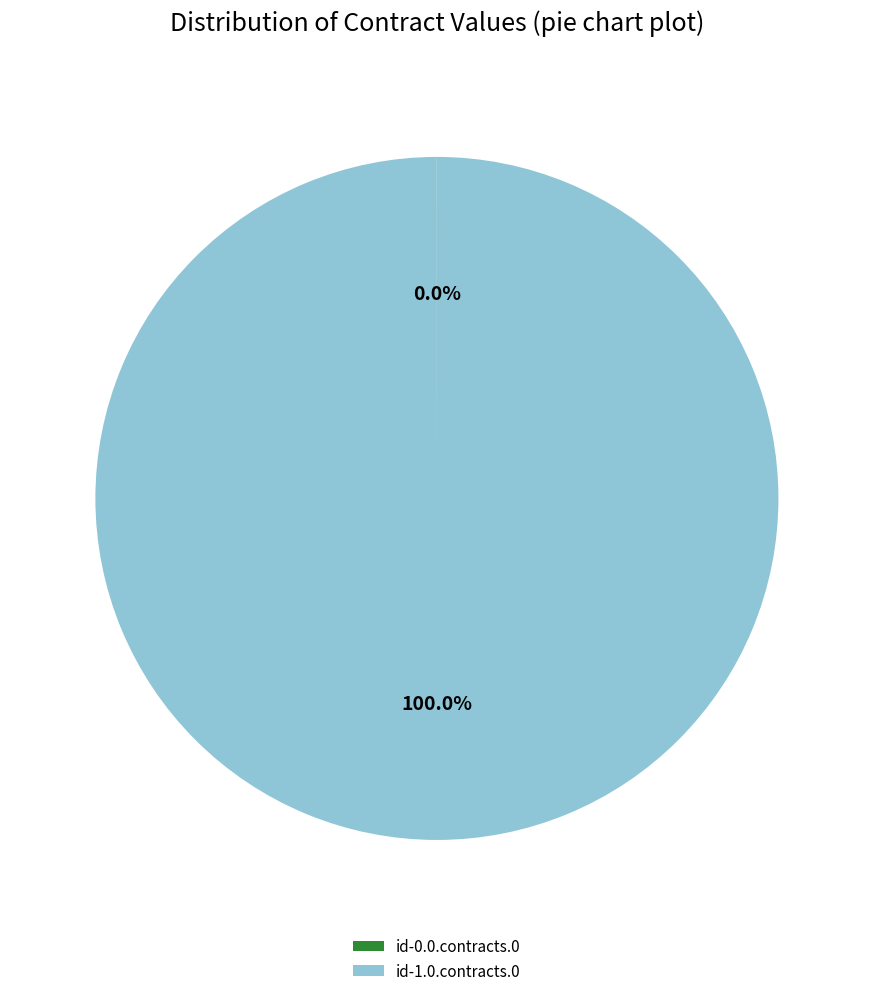

Is there any slice that represents more than half of the pie?

Yes